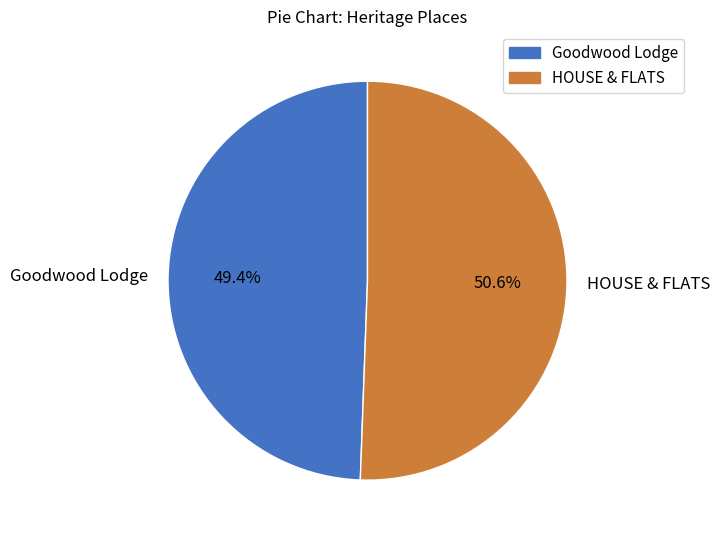

How many segments does this pie chart have?

2